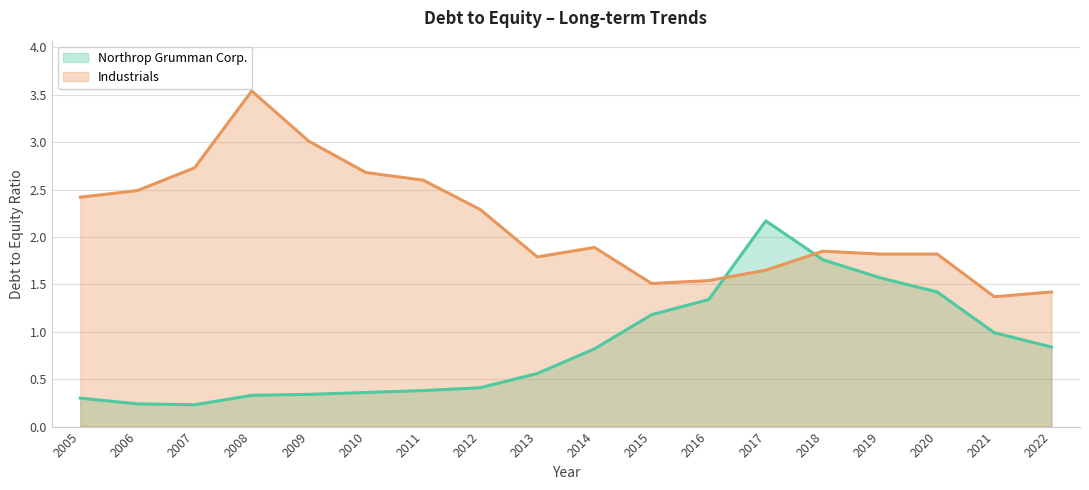

What are all the series names shown in the legend?

Northrop Grumman Corp., Industrials